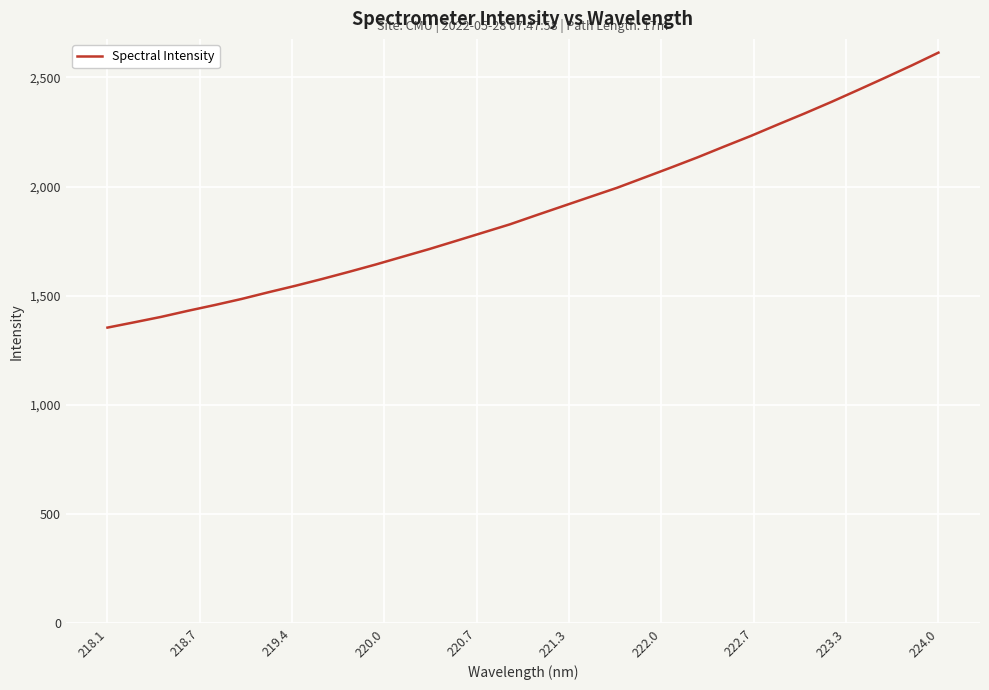

What is the maximum value shown in the chart?

2612.8